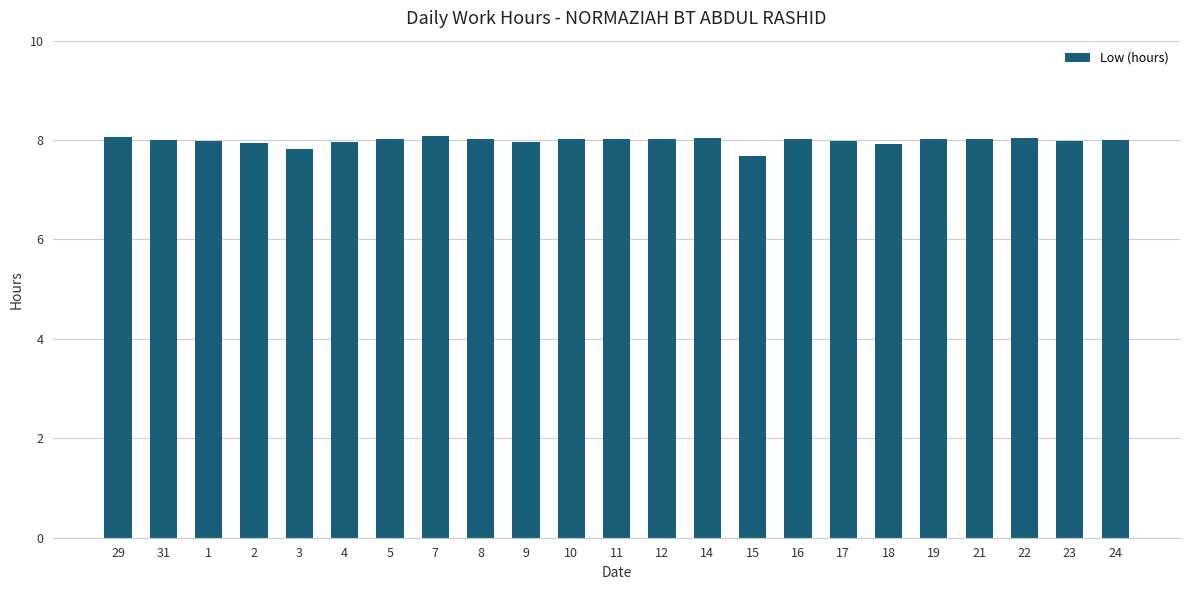

What position from the right is 17?

7